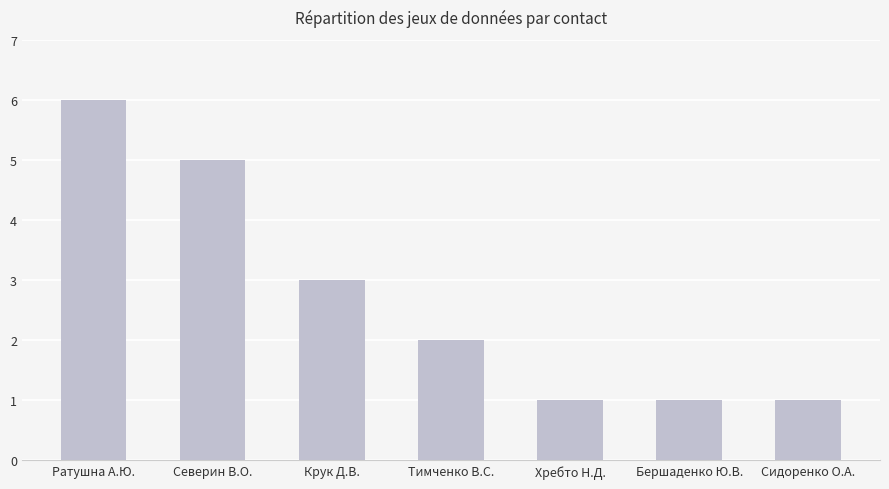

What is the label of the 2nd bar from the right?

Бершаденко Ю.В.